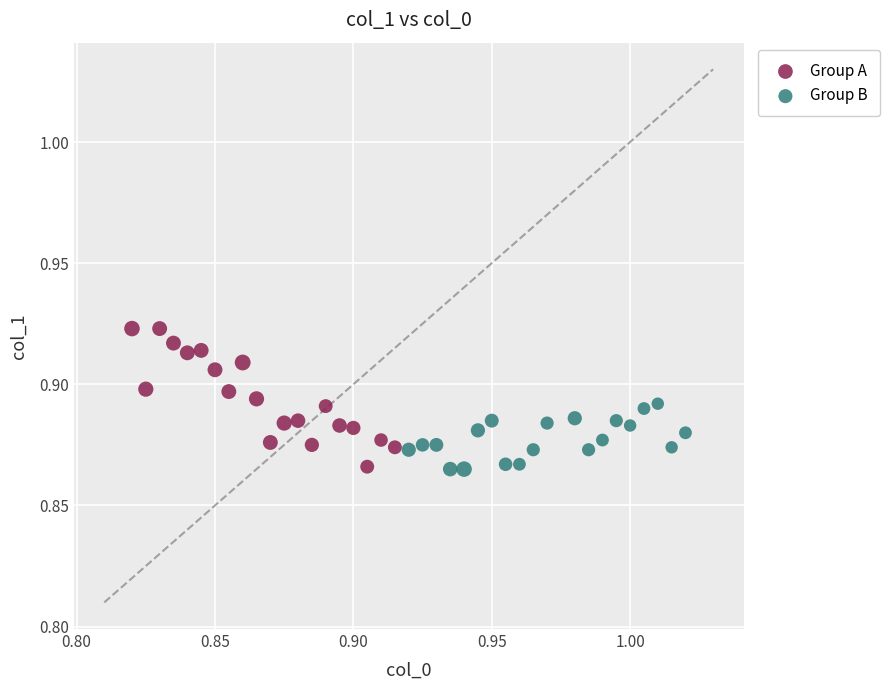

What are all the series names shown in the legend?

Group A, Group B